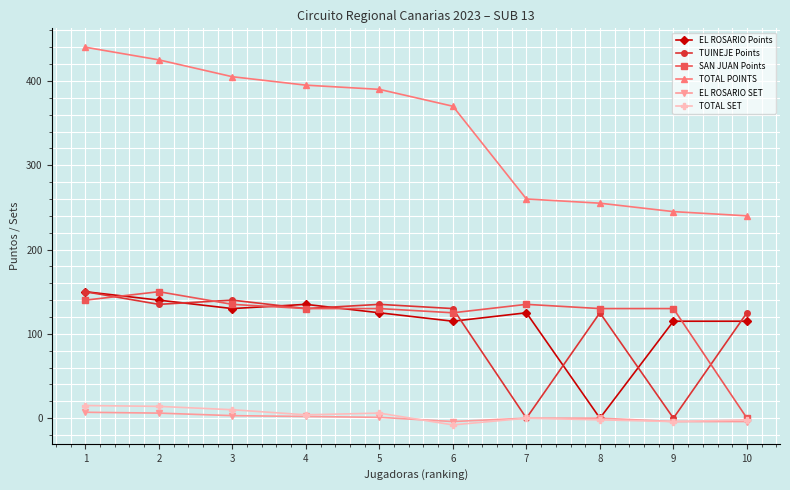

The value of EL ROSARIO Points at 10 is 115. True or false?

True